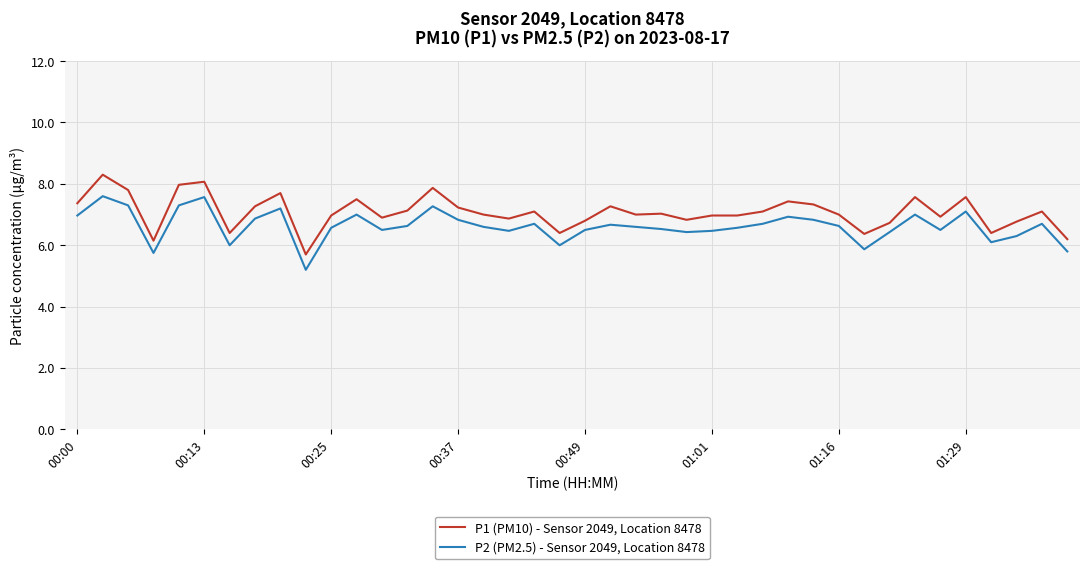

Rank the series by their average value, from lowest to highest.

P2 (PM2.5) - Sensor 2049, Location 8478, P1 (PM10) - Sensor 2049, Location 8478